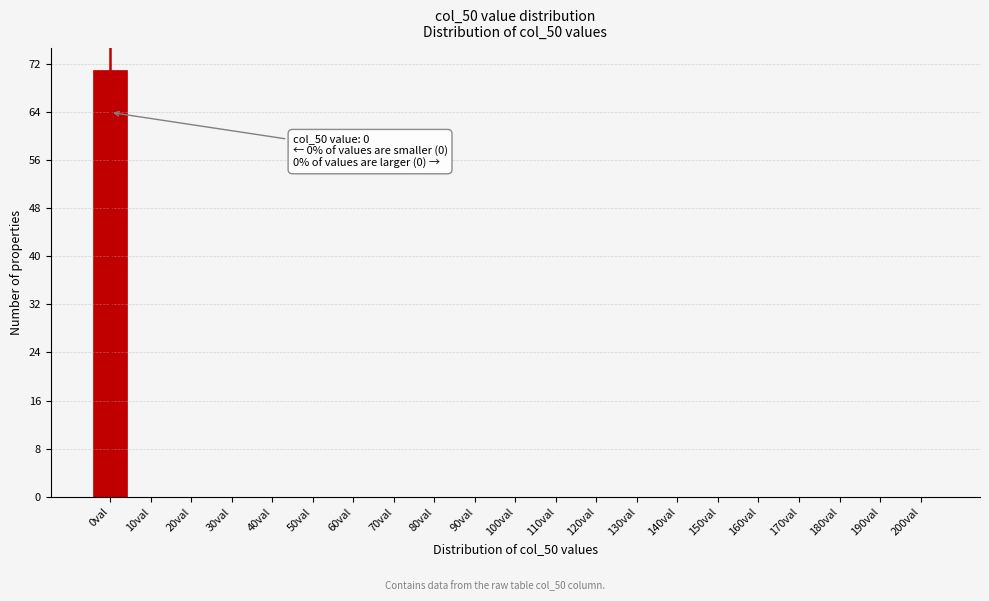

Reading right to left, what are all the values shown in this chart?

200val=0	190val=0	180val=0	170val=0	160val=0	150val=0	140val=0	130val=0	120val=0	110val=0	100val=0	90val=0	80val=0	70val=0	60val=0	50val=0	40val=0	30val=0	20val=0	10val=0	0val=71